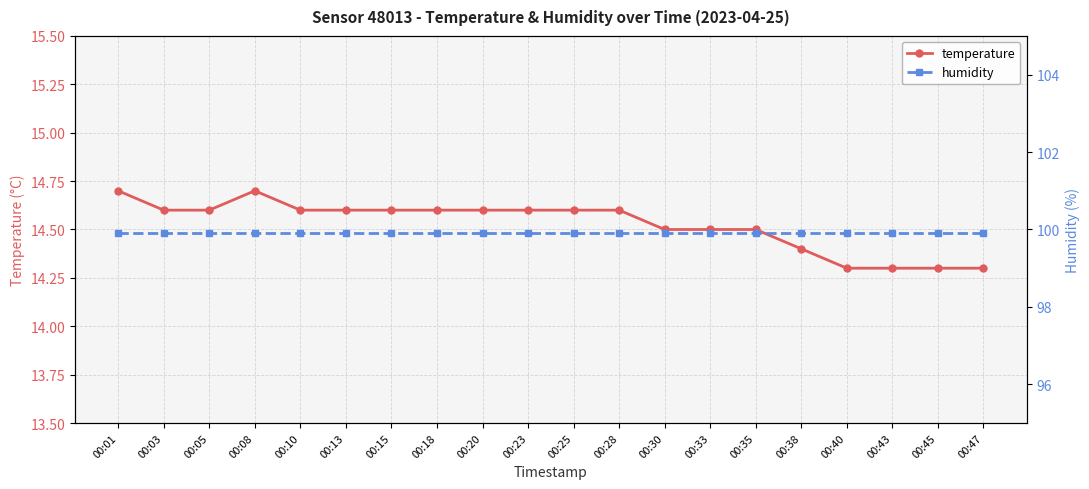

What is the sum of the humidity values at 00:28 and 00:13?

199.8